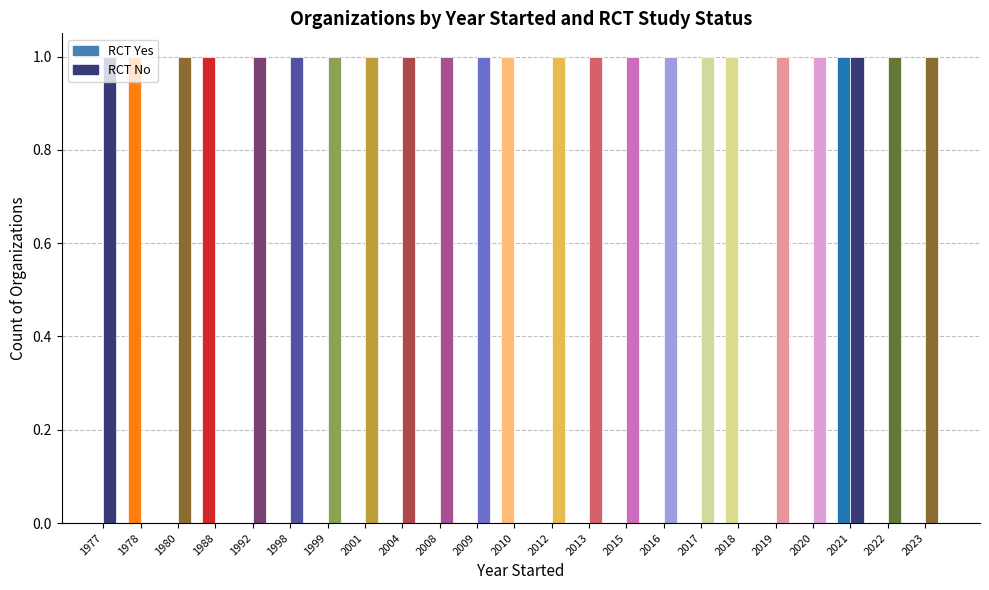

What is the value of the Yes bar at the 3rd from the left?

1